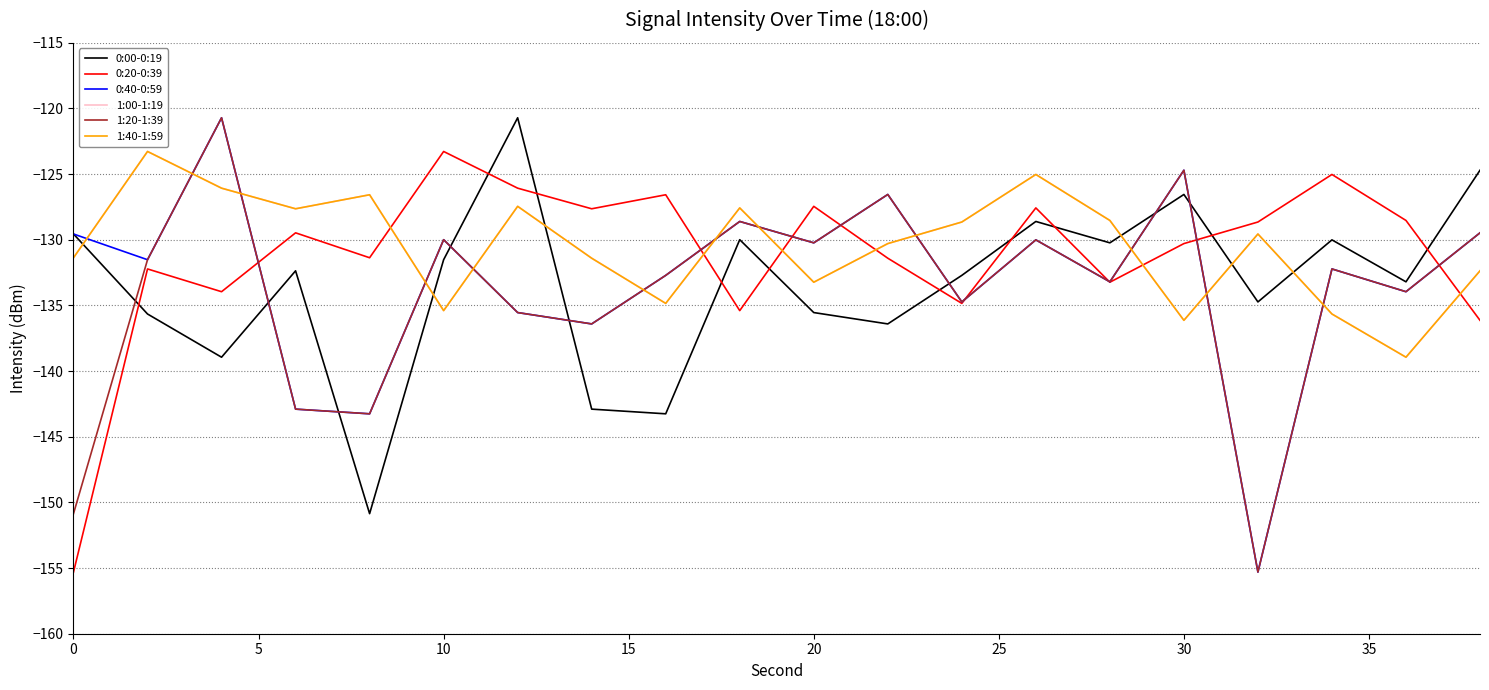

Is this an area chart (filled region under the line)?

No